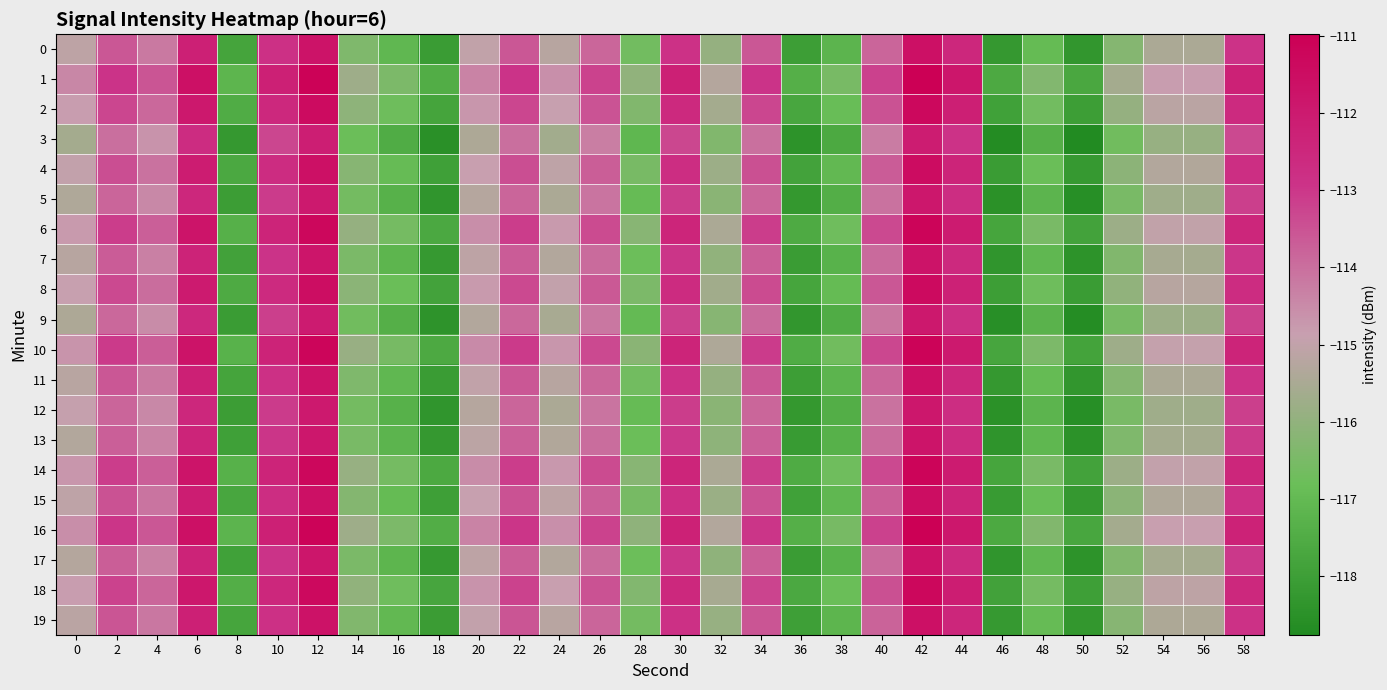

Reading left to right, extract all data points from this chart.

0: 0=-115.1	2=-113.6	4=-114.2	6=-112.2	8=-117.8	10=-112.8	12=-111.7	14=-116.4	16=-117.1	18=-118.1	20=-115.0	22=-113.6	24=-115.2	26=-113.8	28=-116.7	30=-112.9	32=-115.9	34=-113.6	36=-118.0	38=-117.2	40=-113.8	42=-111.6	44=-112.5	46=-118.2	48=-117.0	50=-118.3	52=-116.2	54=-115.5	56=-115.5	58=-112.9
1: 0=-114.4	2=-112.9	4=-113.6	6=-111.6	8=-117.2	10=-112.2	12=-111.1	14=-115.7	16=-116.4	18=-117.5	20=-114.4	22=-112.9	24=-114.6	26=-113.2	28=-116.0	30=-112.2	32=-115.3	34=-113.0	36=-117.4	38=-116.5	40=-113.2	42=-111.0	44=-111.8	46=-117.6	48=-116.3	50=-117.7	52=-115.6	54=-114.8	56=-114.8	58=-112.3
2: 0=-114.8	2=-113.3	4=-113.9	6=-111.9	8=-117.5	10=-112.5	12=-111.4	14=-116.1	16=-116.8	18=-117.8	20=-114.7	22=-113.3	24=-114.9	26=-113.5	28=-116.3	30=-112.6	32=-115.6	34=-113.3	36=-117.7	38=-116.9	40=-113.5	42=-111.3	44=-112.2	46=-117.9	48=-116.7	50=-118.0	52=-115.9	54=-115.2	56=-115.2	58=-112.6
3: 0=-115.6	2=-114.0	4=-114.6	6=-112.7	8=-118.2	10=-113.3	12=-112.2	14=-116.8	16=-117.5	18=-118.5	20=-115.4	22=-114.0	24=-115.6	26=-114.3	28=-117.1	30=-113.3	32=-116.3	34=-114.0	36=-118.4	38=-117.6	40=-114.2	42=-112.0	44=-112.9	46=-118.7	48=-117.4	50=-118.8	52=-116.7	54=-115.9	56=-115.9	58=-113.3
4: 0=-115.0	2=-113.4	4=-114.1	6=-112.1	8=-117.7	10=-112.7	12=-111.6	14=-116.2	16=-116.9	18=-118.0	20=-114.9	22=-113.4	24=-115.1	26=-113.7	28=-116.5	30=-112.7	32=-115.8	34=-113.5	36=-117.9	38=-117.0	40=-113.7	42=-111.5	44=-112.3	46=-118.1	48=-116.8	50=-118.2	52=-116.1	54=-115.3	56=-115.3	58=-112.8
5: 0=-115.4	2=-113.8	4=-114.5	6=-112.5	8=-118.0	10=-113.1	12=-112.0	14=-116.6	16=-117.3	18=-118.3	20=-115.2	22=-113.8	24=-115.5	26=-114.1	28=-116.9	30=-113.1	32=-116.2	34=-113.8	36=-118.3	38=-117.4	40=-114.1	42=-111.9	44=-112.7	46=-118.5	48=-117.2	50=-118.6	52=-116.5	54=-115.7	56=-115.7	58=-113.2
6: 0=-114.8	2=-113.1	4=-113.7	6=-111.8	8=-117.3	10=-112.4	12=-111.3	14=-115.9	16=-116.6	18=-117.6	20=-114.5	22=-113.1	24=-114.8	26=-113.4	28=-116.2	30=-112.4	32=-115.5	34=-113.1	36=-117.5	38=-116.7	40=-113.3	42=-111.2	44=-112.0	46=-117.8	48=-116.5	50=-117.9	52=-115.8	54=-115.0	56=-115.0	58=-112.5
7: 0=-115.2	2=-113.7	4=-114.3	6=-112.3	8=-117.9	10=-112.9	12=-111.8	14=-116.5	16=-117.2	18=-118.2	20=-115.1	22=-113.7	24=-115.3	26=-113.9	28=-116.8	30=-113.0	32=-116.0	34=-113.7	36=-118.1	38=-117.3	40=-113.9	42=-111.7	44=-112.6	46=-118.3	48=-117.1	50=-118.4	52=-116.3	54=-115.6	56=-115.6	58=-113.0
8: 0=-114.9	2=-113.3	4=-114.0	6=-112.0	8=-117.6	10=-112.6	12=-111.5	14=-116.1	16=-116.8	18=-117.9	20=-114.8	22=-113.3	24=-115.0	26=-113.6	28=-116.4	30=-112.7	32=-115.7	34=-113.4	36=-117.8	38=-117.0	40=-113.6	42=-111.4	44=-112.3	46=-118.0	48=-116.7	50=-118.1	52=-116.0	54=-115.2	56=-115.2	58=-112.7
9: 0=-115.4	2=-113.9	4=-114.5	6=-112.5	8=-118.1	10=-113.2	12=-112.0	14=-116.7	16=-117.4	18=-118.4	20=-115.3	22=-113.9	24=-115.5	26=-114.2	28=-117.0	30=-113.2	32=-116.2	34=-113.9	36=-118.3	38=-117.5	40=-114.1	42=-111.9	44=-112.8	46=-118.5	48=-117.3	50=-118.6	52=-116.5	54=-115.8	56=-115.8	58=-113.2
10: 0=-114.7	2=-113.1	4=-113.7	6=-111.7	8=-117.3	10=-112.3	12=-111.2	14=-115.9	16=-116.5	18=-117.6	20=-114.5	22=-113.1	24=-114.7	26=-113.3	28=-116.2	30=-112.4	32=-115.4	34=-113.1	36=-117.5	38=-116.7	40=-113.3	42=-111.1	44=-112.0	46=-117.7	48=-116.5	50=-117.8	52=-115.7	54=-115.0	56=-115.0	58=-112.4
11: 0=-115.2	2=-113.6	4=-114.2	6=-112.2	8=-117.8	10=-112.8	12=-111.7	14=-116.4	16=-117.1	18=-118.1	20=-115.0	22=-113.6	24=-115.2	26=-113.8	28=-116.7	30=-112.9	32=-115.9	34=-113.6	36=-118.0	38=-117.2	40=-113.8	42=-111.6	44=-112.5	46=-118.2	48=-117.0	50=-118.3	52=-116.2	54=-115.5	56=-115.5	58=-112.9
12: 0=-114.9	2=-113.8	4=-114.5	6=-112.5	8=-118.0	10=-113.1	12=-112.0	14=-116.6	16=-117.3	18=-118.3	20=-115.2	22=-113.8	24=-115.5	26=-114.1	28=-116.9	30=-113.1	32=-116.2	34=-113.8	36=-118.3	38=-117.4	40=-114.1	42=-111.9	44=-112.7	46=-118.5	48=-117.2	50=-118.6	52=-116.5	54=-115.7	56=-115.7	58=-113.2
13: 0=-115.3	2=-113.7	4=-114.3	6=-112.4	8=-117.9	10=-113.0	12=-111.9	14=-116.5	16=-117.2	18=-118.2	20=-115.1	22=-113.7	24=-115.3	26=-114.0	28=-116.8	30=-113.0	32=-116.1	34=-113.7	36=-118.2	38=-117.3	40=-114.0	42=-111.8	44=-112.6	46=-118.4	48=-117.1	50=-118.5	52=-116.4	54=-115.6	56=-115.6	58=-113.0
14: 0=-114.7	2=-113.1	4=-113.7	6=-111.8	8=-117.3	10=-112.4	12=-111.3	14=-115.9	16=-116.6	18=-117.6	20=-114.5	22=-113.1	24=-114.7	26=-113.4	28=-116.2	30=-112.4	32=-115.5	34=-113.1	36=-117.5	38=-116.7	40=-113.3	42=-111.2	44=-112.0	46=-117.8	48=-116.5	50=-117.9	52=-115.8	54=-115.0	56=-115.0	58=-112.4
15: 0=-115.1	2=-113.5	4=-114.1	6=-112.1	8=-117.7	10=-112.7	12=-111.6	14=-116.3	16=-117.0	18=-118.0	20=-114.9	22=-113.5	24=-115.1	26=-113.7	28=-116.6	30=-112.8	32=-115.8	34=-113.5	36=-117.9	38=-117.1	40=-113.7	42=-111.5	44=-112.4	46=-118.1	48=-116.9	50=-118.2	52=-116.1	54=-115.4	56=-115.4	58=-112.8
16: 0=-114.6	2=-113.0	4=-113.6	6=-111.6	8=-117.2	10=-112.2	12=-111.1	14=-115.8	16=-116.4	18=-117.5	20=-114.4	22=-113.0	24=-114.6	26=-113.2	28=-116.0	30=-112.3	32=-115.3	34=-113.0	36=-117.4	38=-116.6	40=-113.2	42=-111.0	44=-111.9	46=-117.6	48=-116.3	50=-117.7	52=-115.6	54=-114.8	56=-114.8	58=-112.3
17: 0=-115.3	2=-113.7	4=-114.3	6=-112.3	8=-117.9	10=-113.0	12=-111.8	14=-116.5	16=-117.2	18=-118.2	20=-115.1	22=-113.7	24=-115.3	26=-114.0	28=-116.8	30=-113.0	32=-116.0	34=-113.7	36=-118.1	38=-117.3	40=-113.9	42=-111.7	44=-112.6	46=-118.3	48=-117.1	50=-118.4	52=-116.3	54=-115.6	56=-115.6	58=-113.0
18: 0=-114.8	2=-113.2	4=-113.8	6=-111.9	8=-117.4	10=-112.5	12=-111.4	14=-116.0	16=-116.7	18=-117.7	20=-114.6	22=-113.2	24=-114.8	26=-113.5	28=-116.3	30=-112.5	32=-115.6	34=-113.2	36=-117.7	38=-116.8	40=-113.5	42=-111.3	44=-112.1	46=-117.9	48=-116.6	50=-118.0	52=-115.9	54=-115.1	56=-115.1	58=-112.5
19: 0=-115.2	2=-113.5	4=-114.2	6=-112.2	8=-117.8	10=-112.8	12=-111.7	14=-116.3	16=-117.0	18=-118.1	20=-115.0	22=-113.5	24=-115.2	26=-113.8	28=-116.6	30=-112.8	32=-115.9	34=-113.6	36=-118.0	38=-117.2	40=-113.8	42=-111.6	44=-112.5	46=-118.2	48=-116.9	50=-118.3	52=-116.2	54=-115.4	56=-115.4	58=-112.9